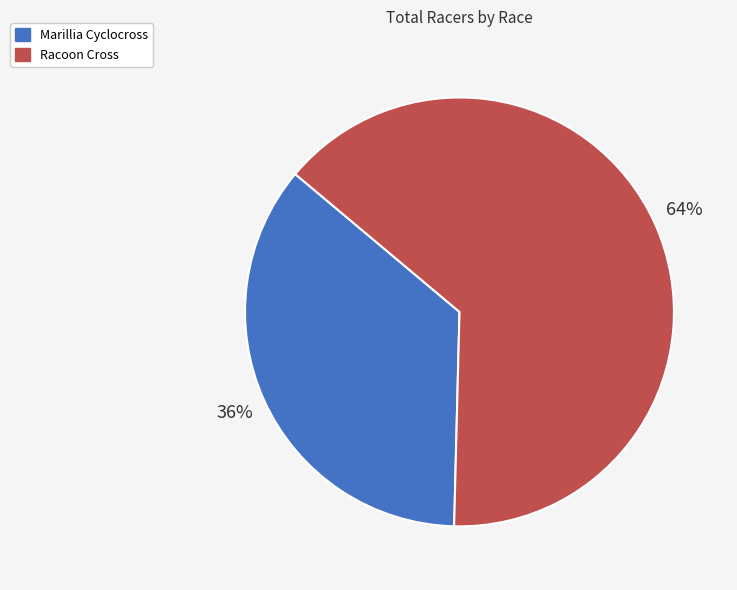

Does any single category account for the majority?

Yes